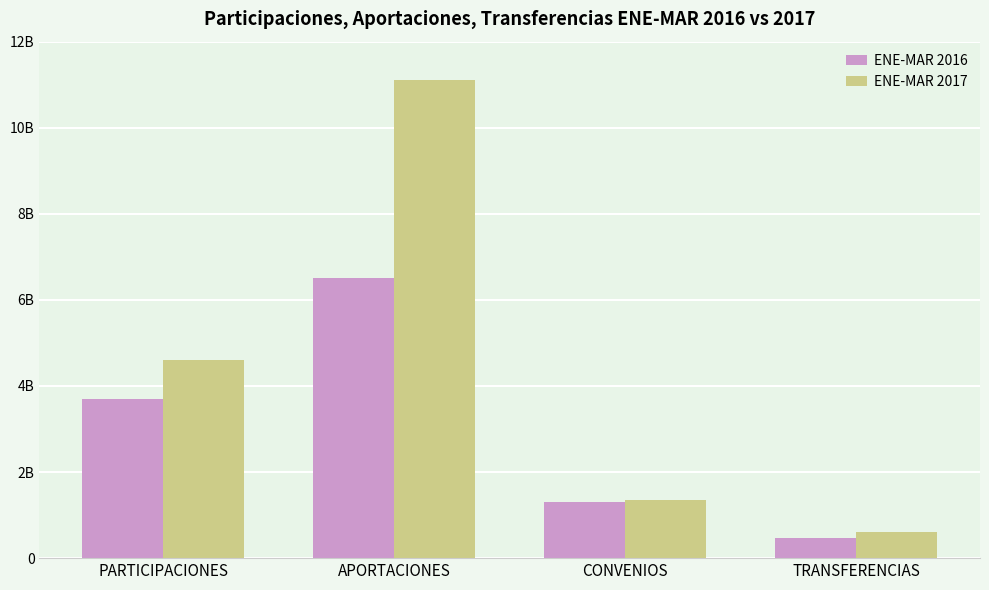

Rank the series by their maximum value, from lowest to highest.

ENE-MAR 2016, ENE-MAR 2017